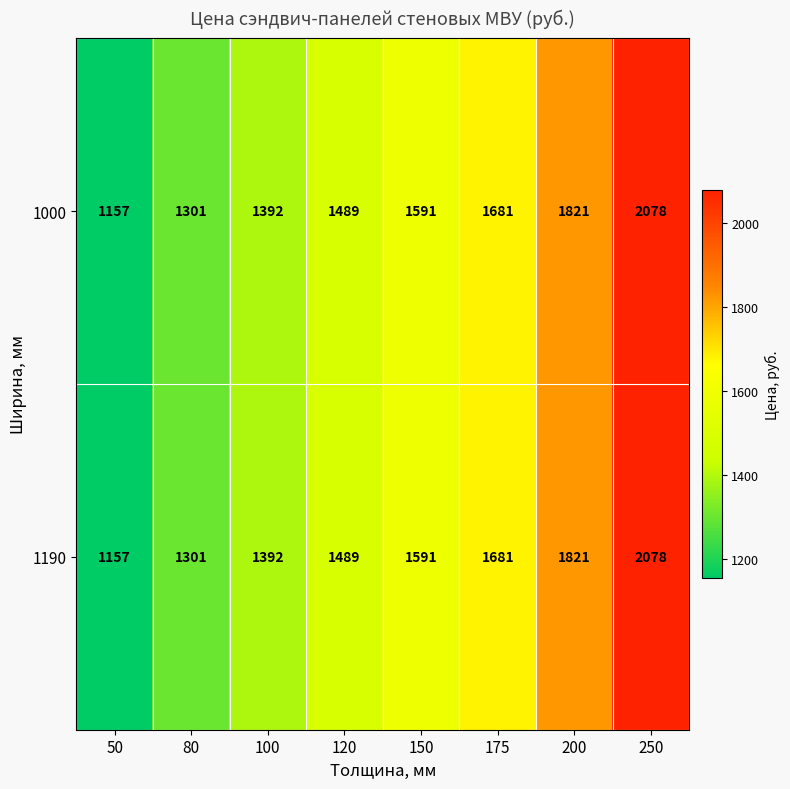

Count the number of categories in the chart.

8